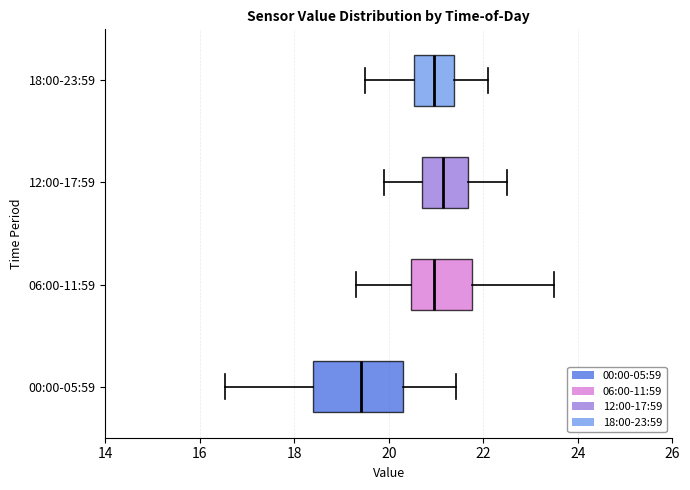

Comparing the boxes themselves (not the whiskers), which one is the widest?

00:00-05:59